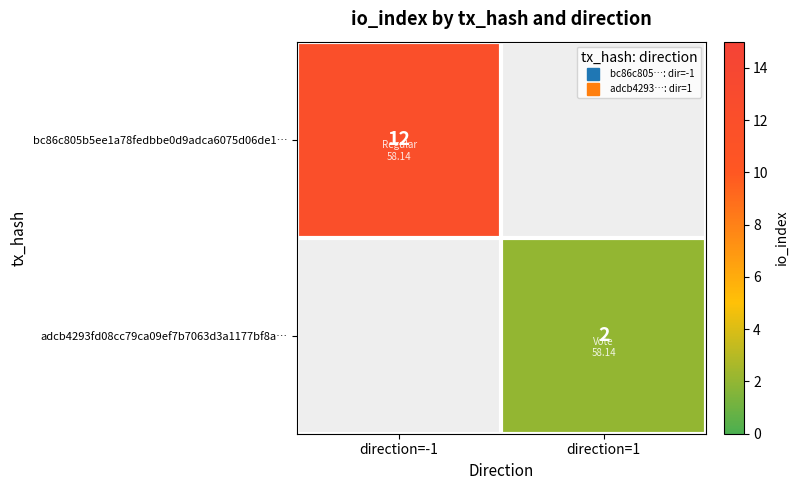

What is the lowest value of the bc86c805b5ee1a78fedbbe0d9adca6075d06de1… series?

12.0